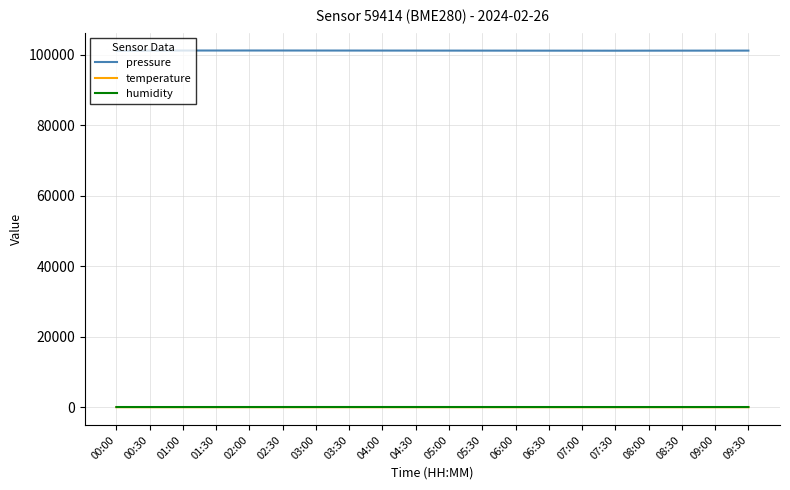

Which series has the largest total across all categories?

pressure